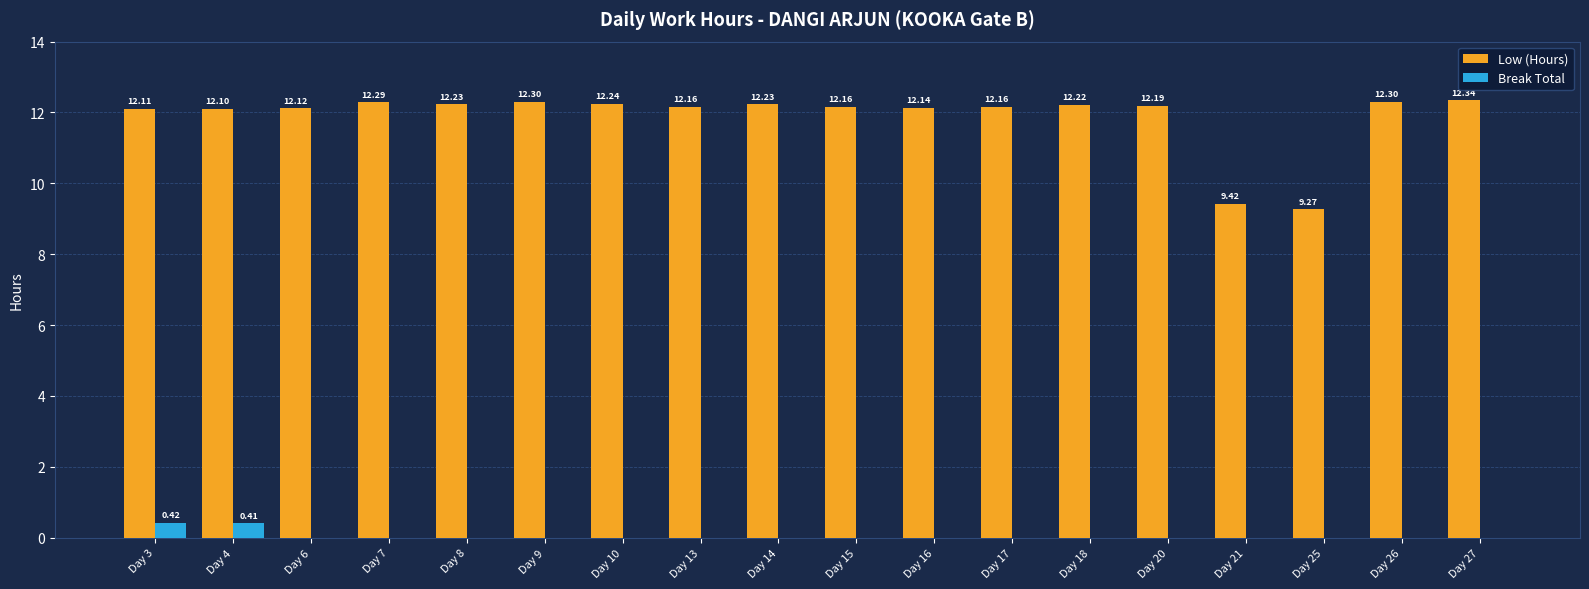

What is the total value across all series at Day 17?

12.2